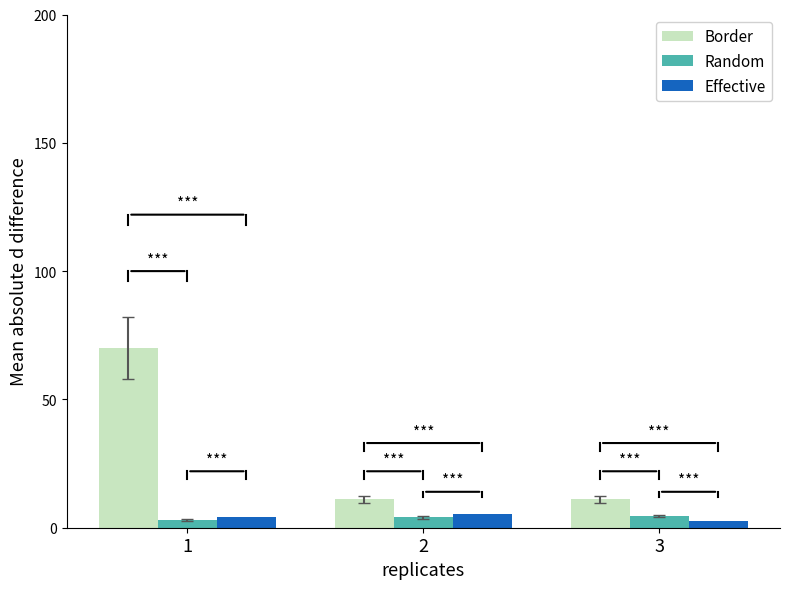

What is the maximum value shown in the chart?

70.0